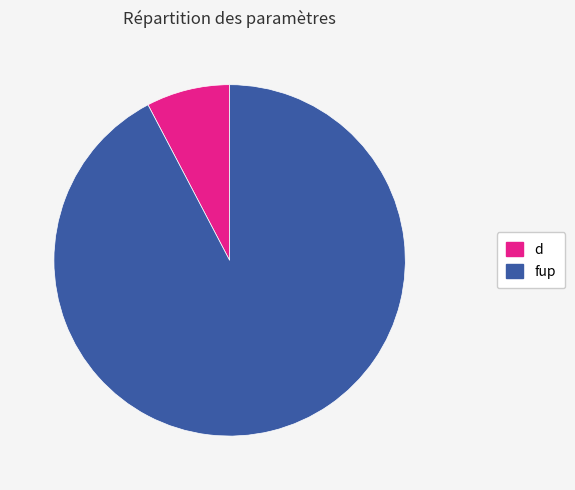

Is the sum of d and fup greater than half?

Yes